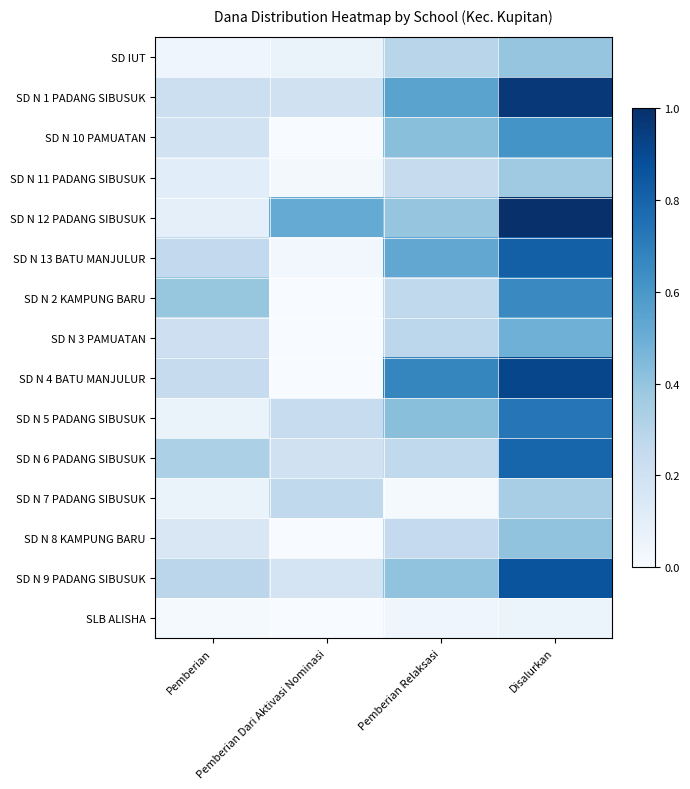

Which has a higher value, Disalurkan or Pemberian?

Disalurkan